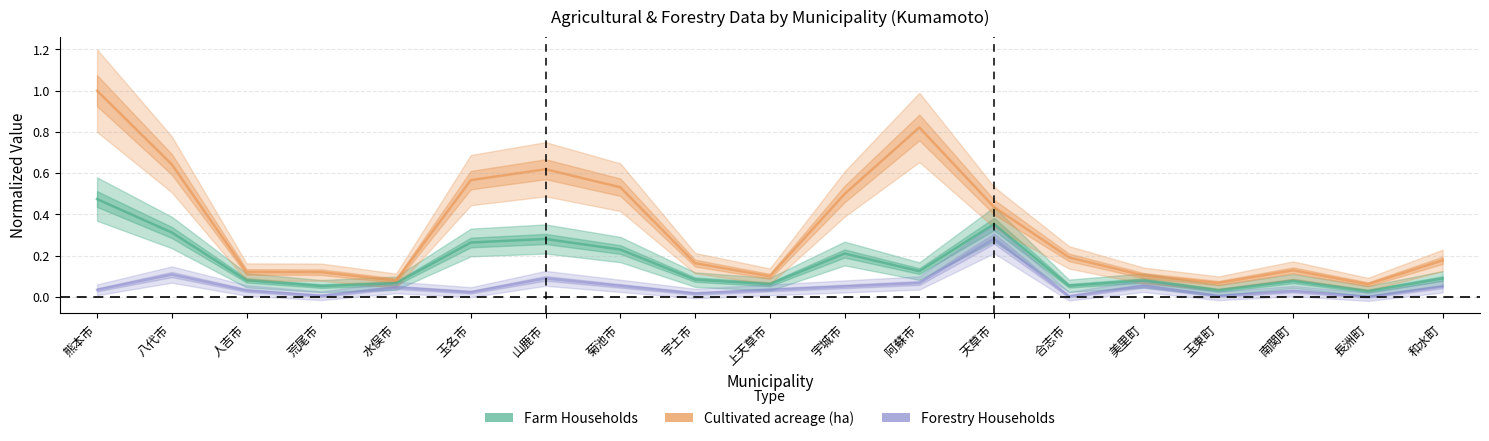

The Cultivated acreage (ha) series shows 0.3 at 和水町. True or false?

False